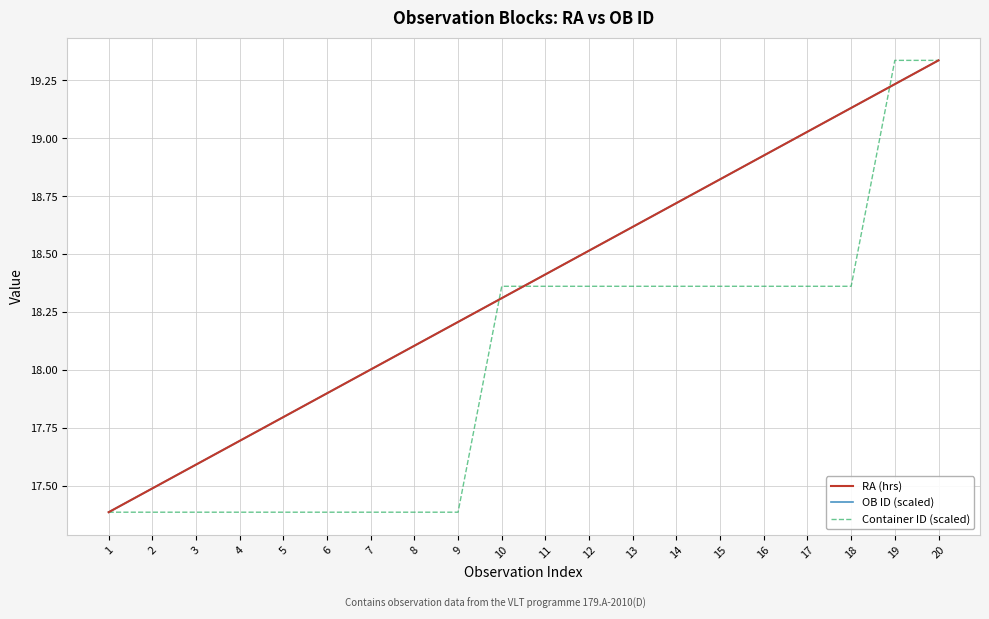

At which category is the sum across all series the highest?

20